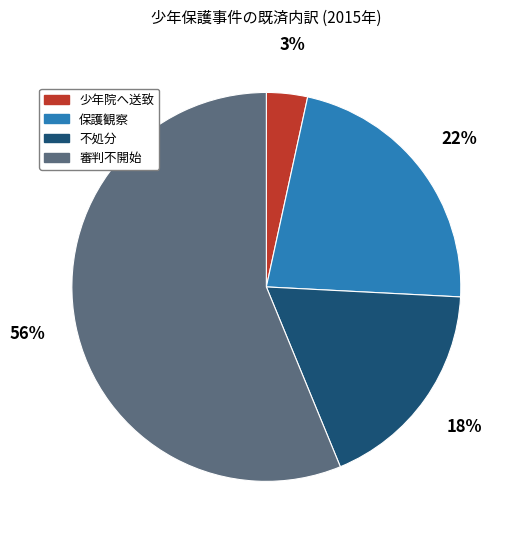

Is there any slice that represents more than half of the pie?

Yes